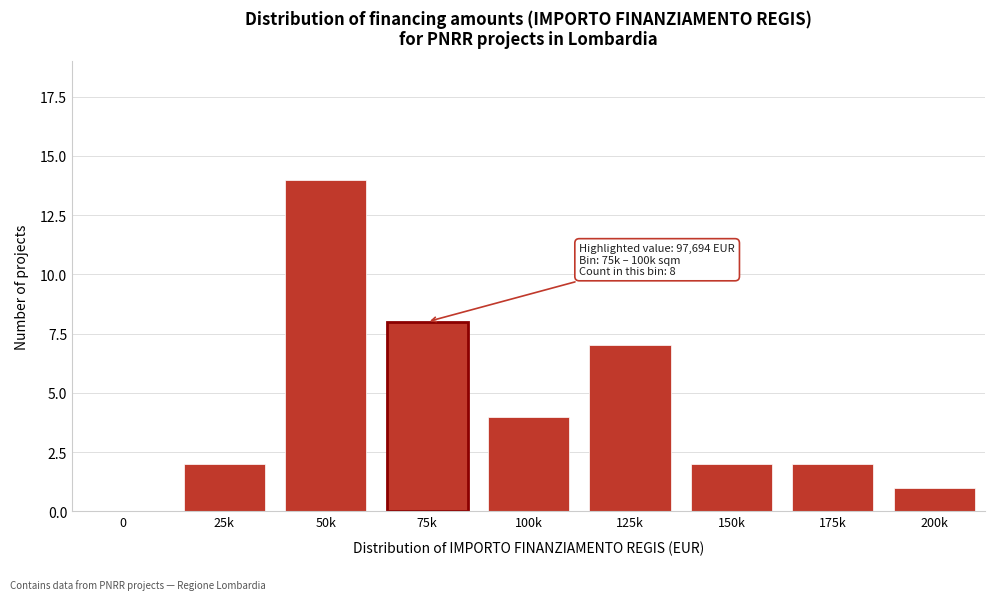

Reading left to right, what are all the values shown in this chart?

0=0	25k=2	50k=14	75k=8	100k=4	125k=7	150k=2	175k=2	200k=1